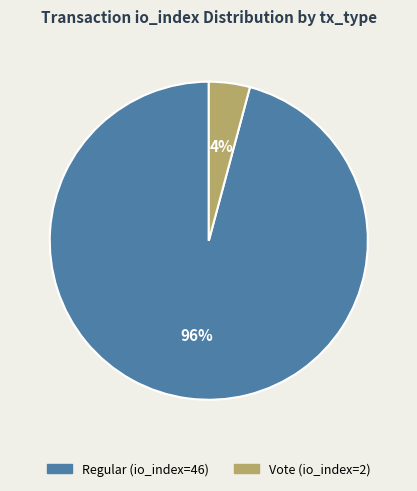

To the nearest percent, what portion does Vote (io_index=2) represent?

4%